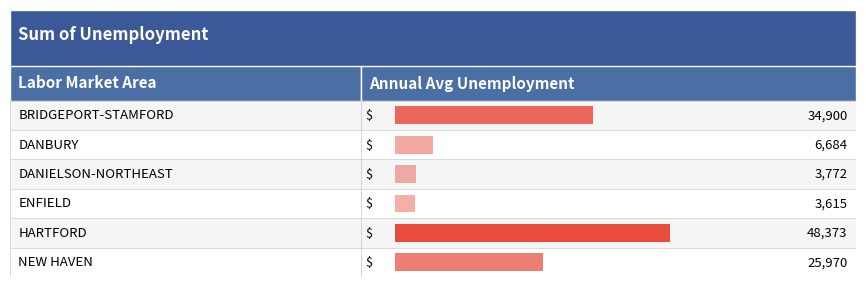

What is the value of the 3rd bar from the left?

3772